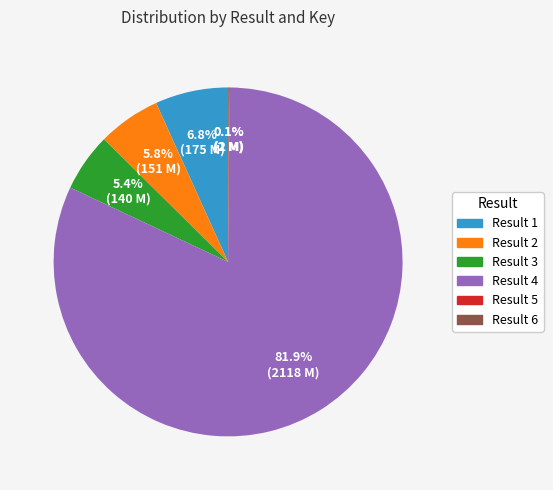

What percentage is NOT represented by Result 2?

94.2%